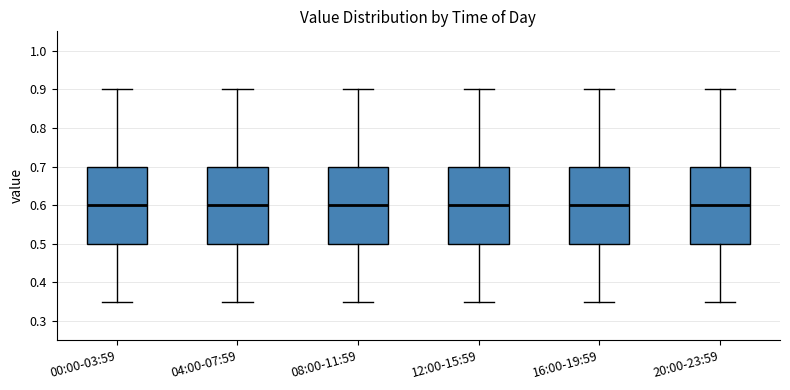

Reading left to right, read every box against the y-axis: the position of its median line, the range the box covers, and the ends of its whiskers. The values are not printed on the chart, so give them approximately, as read against the axis.

00:00-03:59: median 0.60, box 0.50 to 0.70, whiskers 0.35 to 0.90
04:00-07:59: median 0.60, box 0.50 to 0.70, whiskers 0.35 to 0.90
08:00-11:59: median 0.60, box 0.50 to 0.70, whiskers 0.35 to 0.90
12:00-15:59: median 0.60, box 0.50 to 0.70, whiskers 0.35 to 0.90
16:00-19:59: median 0.60, box 0.50 to 0.70, whiskers 0.35 to 0.90
20:00-23:59: median 0.60, box 0.50 to 0.70, whiskers 0.35 to 0.90